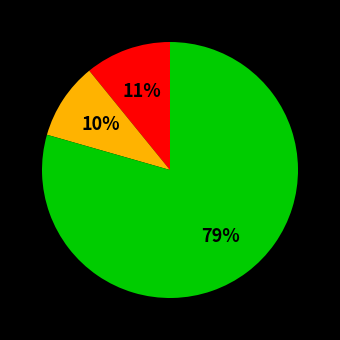

Is there any slice that represents more than half of the pie?

Yes